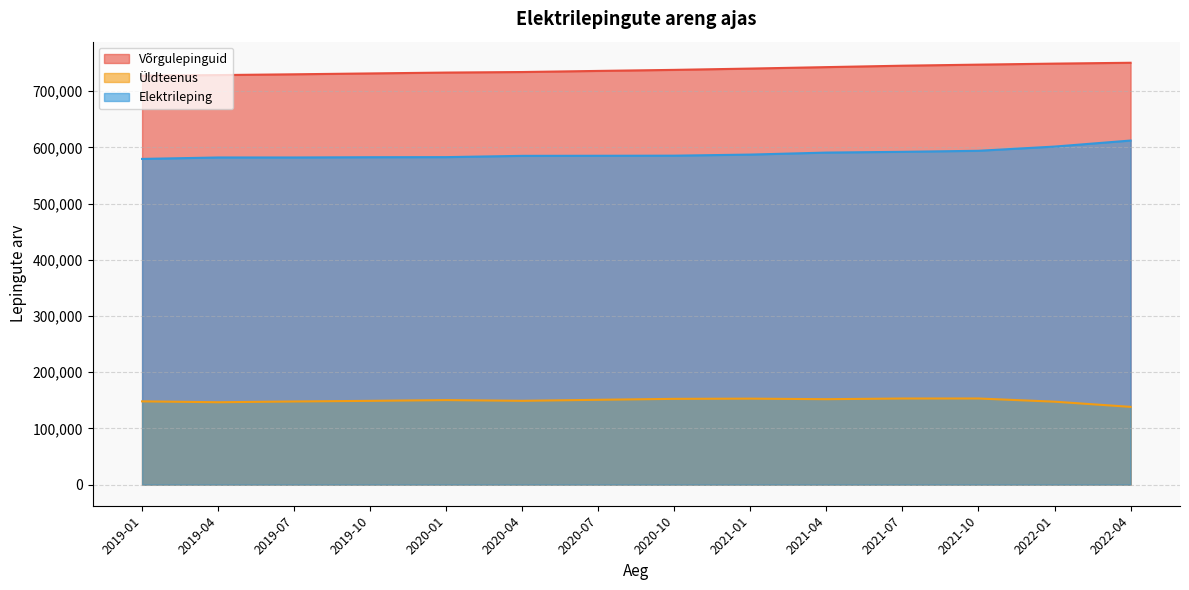

Which has a higher value, 2021-10 or 2020-10?

2021-10